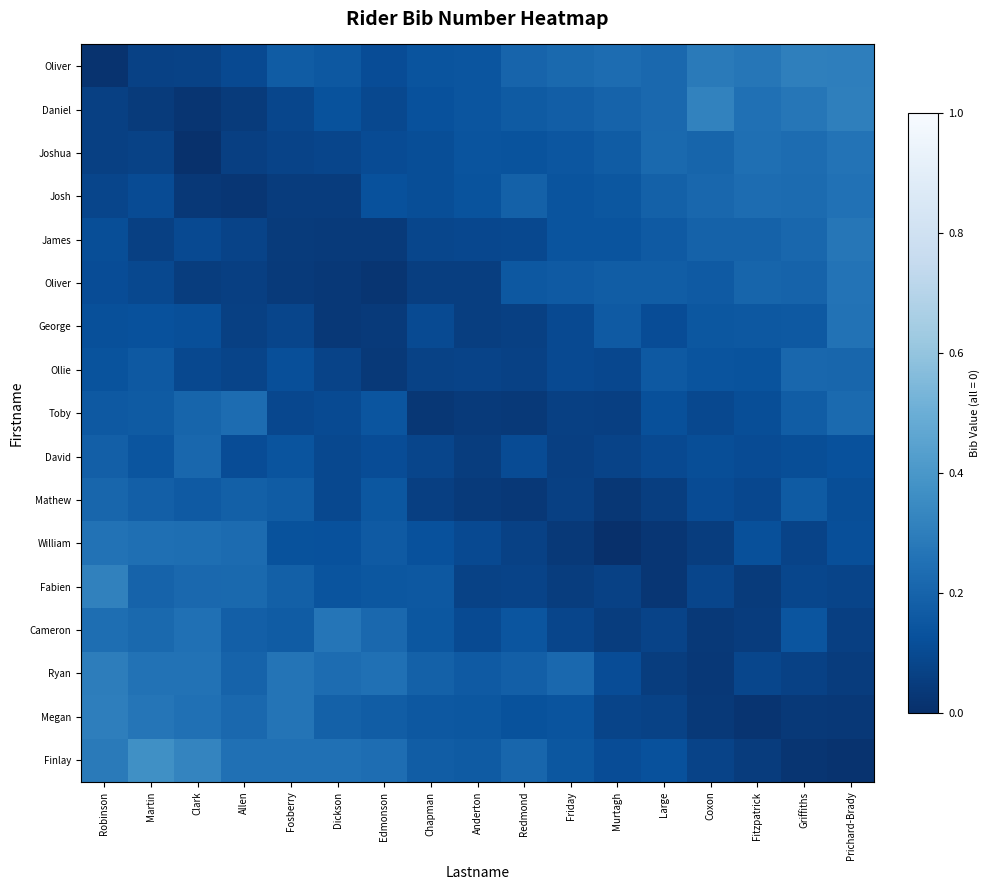

At how many categories does at least one series exceed 0?

17